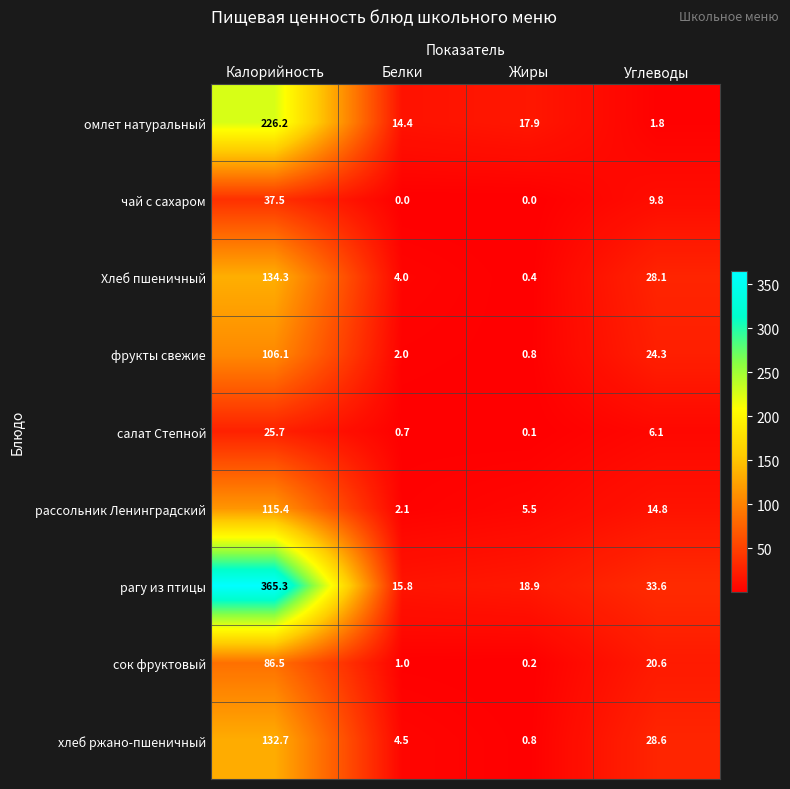

What is the difference between the фрукты свежие values at Калорийность and Углеводы?

81.8